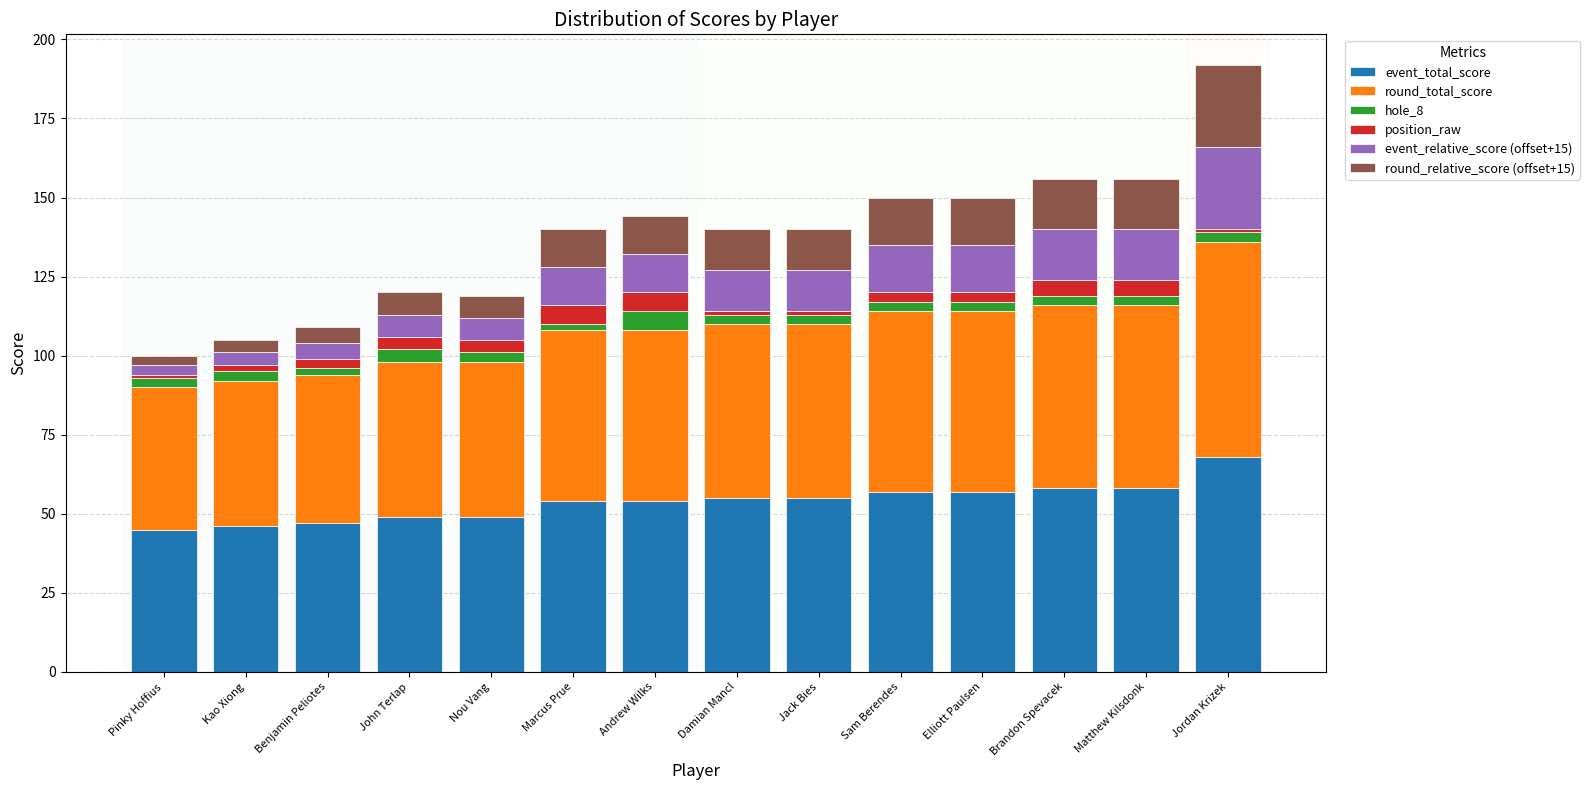

How many bars are there in total?

14